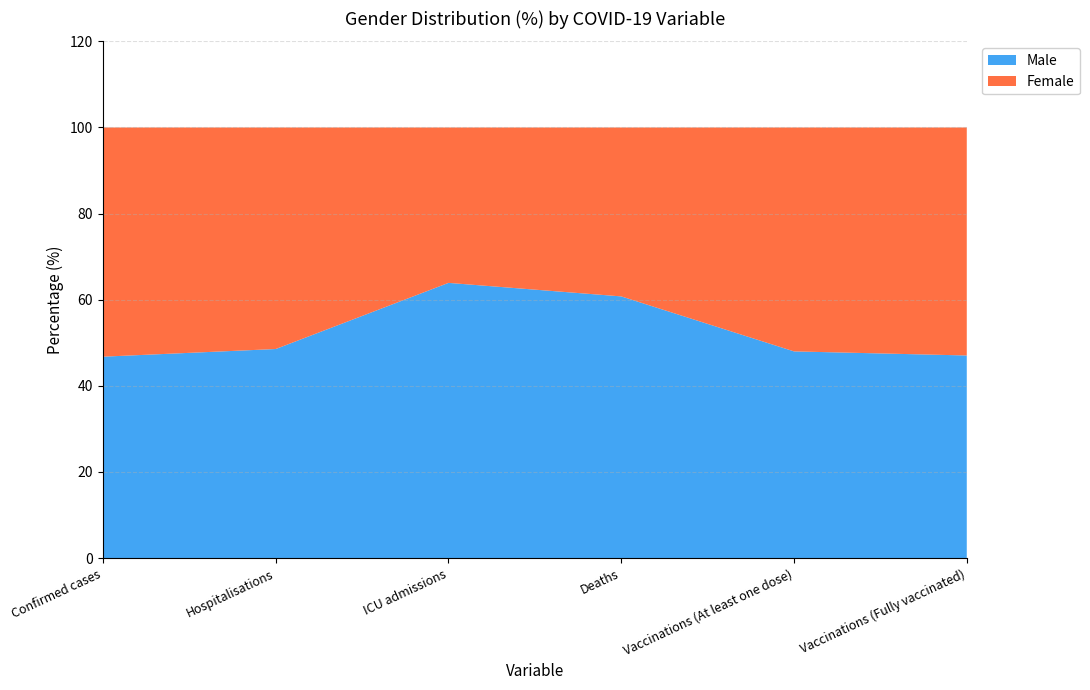

Reading left to right, list all the values displayed in this chart.

Male: 46.8	48.5	63.9	60.8	48.0	47.0
Female: 53.2	51.5	36.1	39.2	52.0	53.0